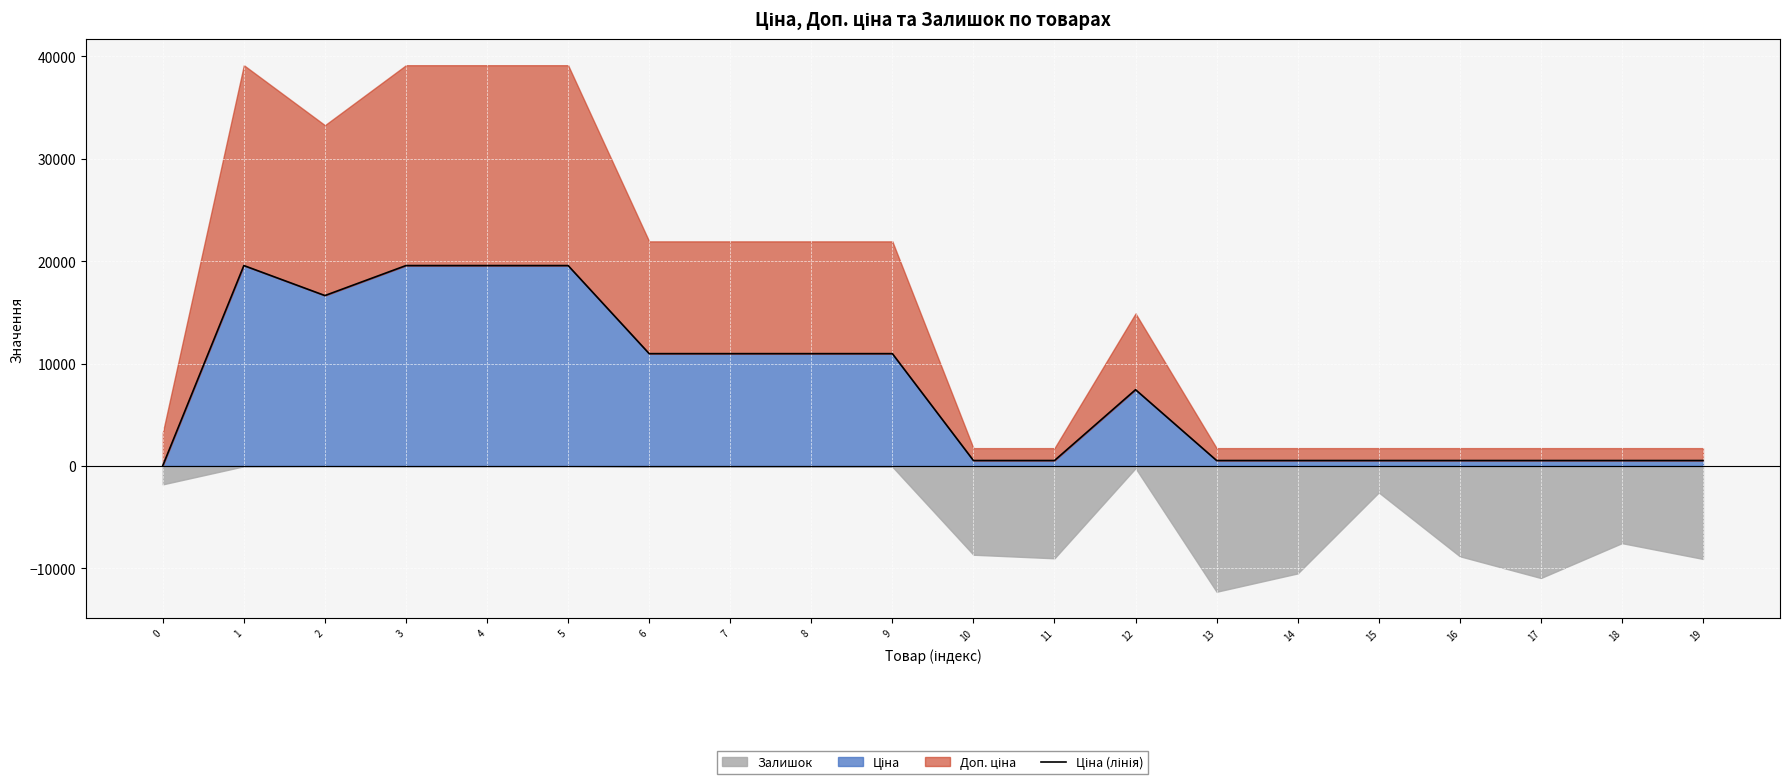

Approximately how many times larger is the value at 10 compared to 12?

0.1